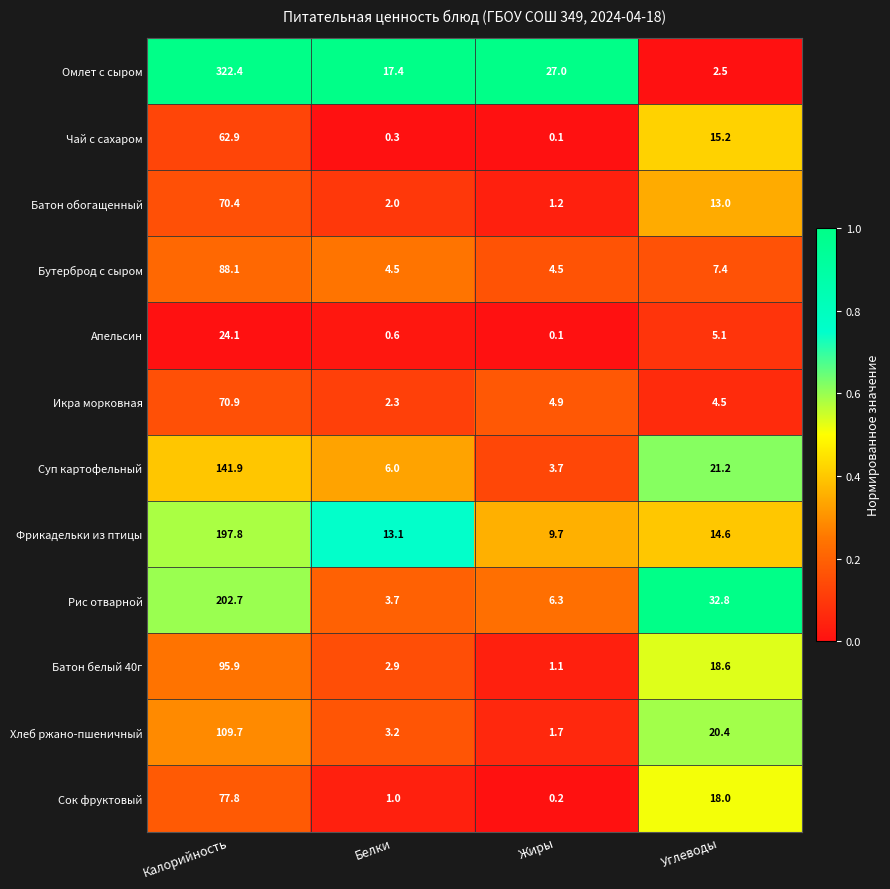

What is the total value across all series at Углеводы?

173.3